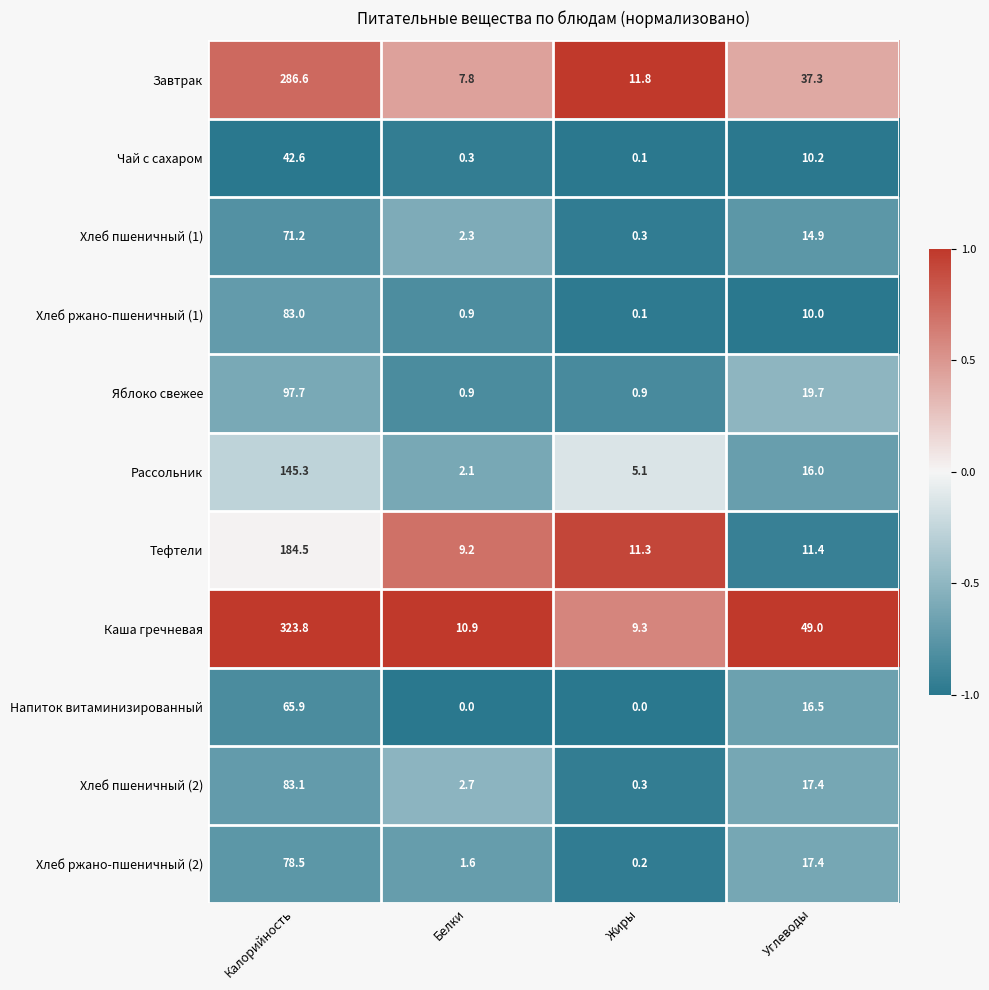

Which series changed the most between Калорийность and Белки?

Каша гречневая